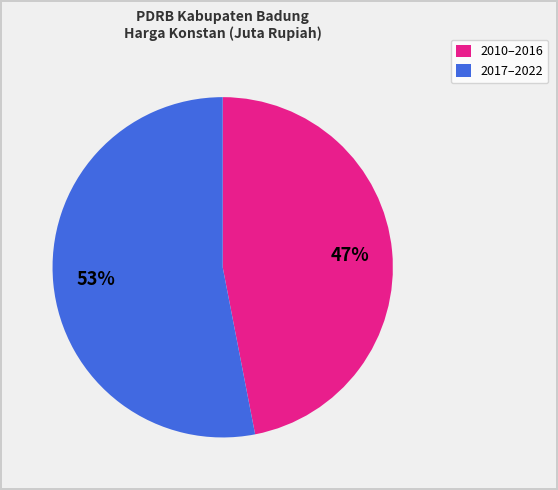

Count the number of slices in the pie.

2